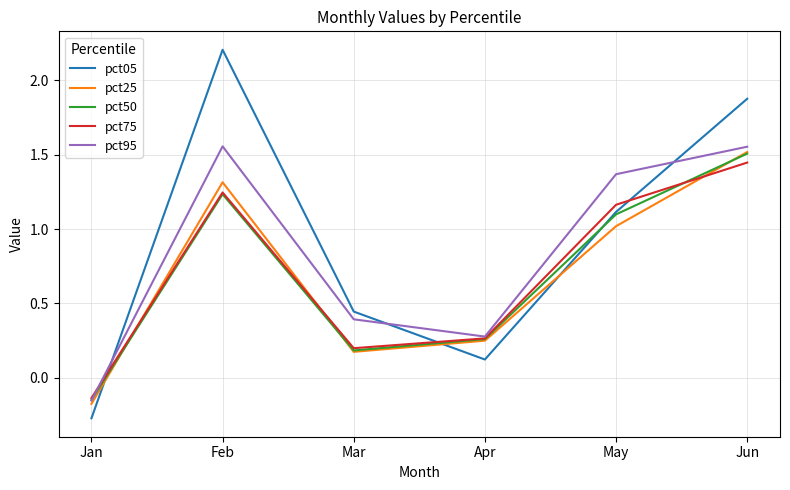

Between Mar and May, which series saw the biggest shift?

pct95